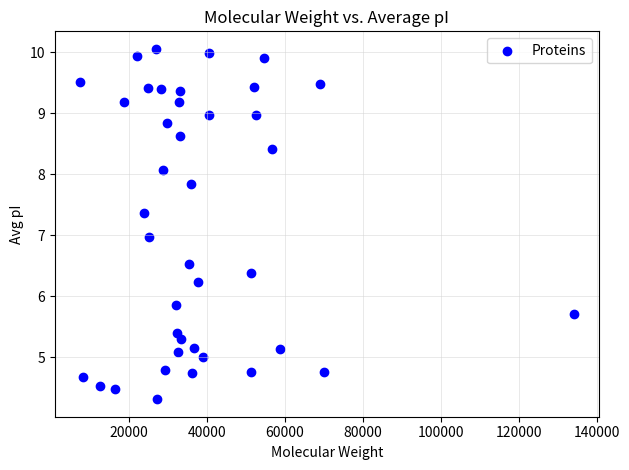

What is the range of Y values (max minus min)?

5.7